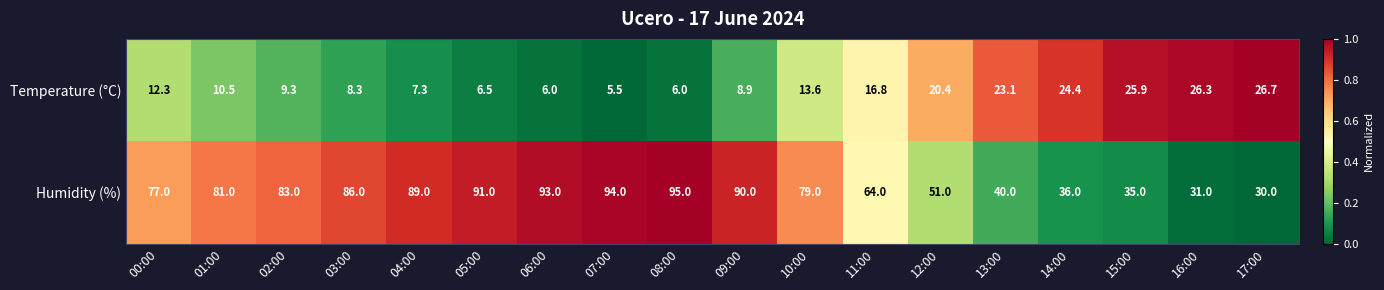

What is the sum of all Temperature (°C) values?

257.8